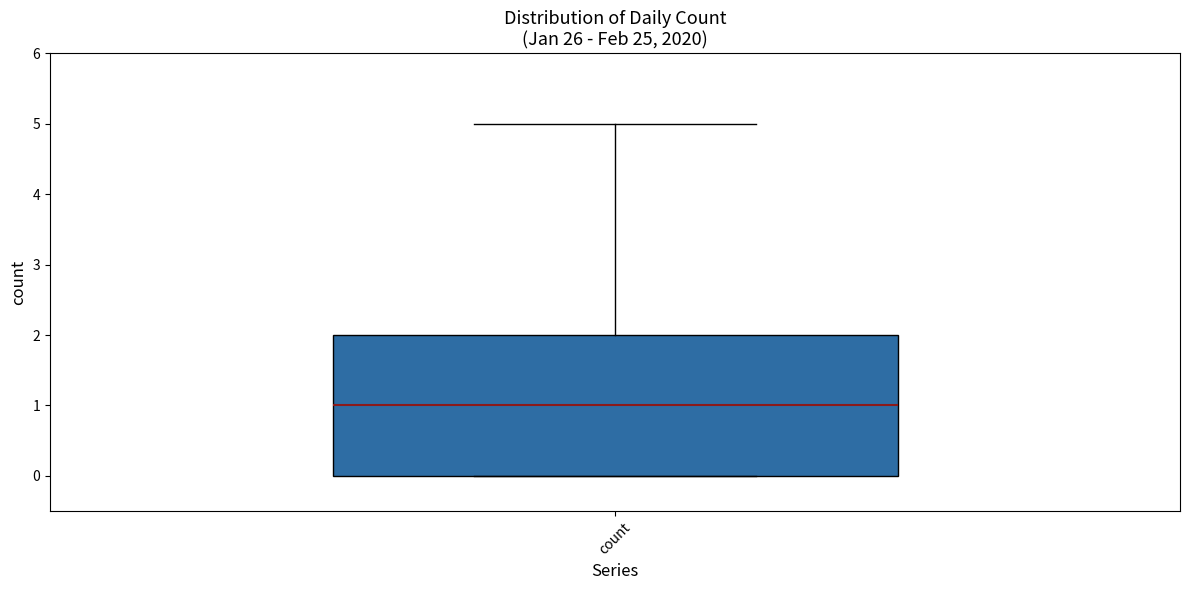

Read this box plot against the y-axis: the position of the median line, the range covered by the box, and the ends of both whiskers. The values are not printed on the chart, so give them approximately, as read against the axis.

median 1, box 0 to 2, whiskers 0 to 5